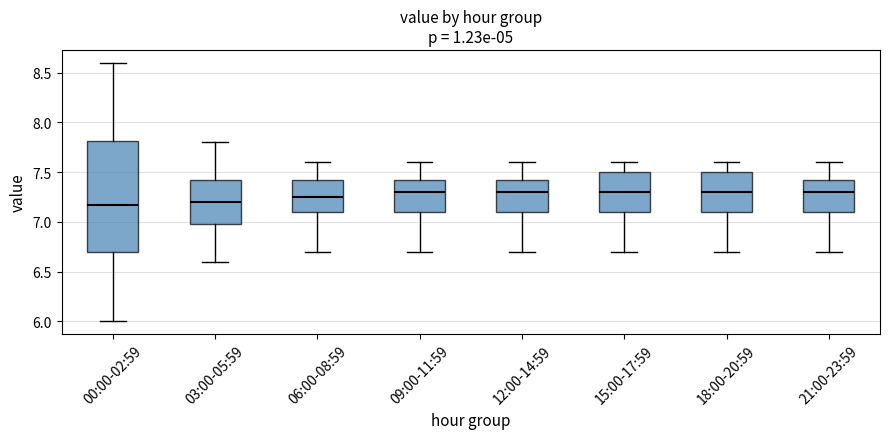

Reading left to right, read every box against the y-axis: the position of its median line, the range the box covers, and the ends of its whiskers. The values are not printed on the chart, so give them approximately, as read against the axis.

00:00-02:59: median 7.15, box 6.70 to 7.80, whiskers 6.00 to 8.60
03:00-05:59: median 7.20, box 7.00 to 7.45, whiskers 6.60 to 7.80
06:00-08:59: median 7.25, box 7.10 to 7.45, whiskers 6.70 to 7.60
09:00-11:59: median 7.30, box 7.10 to 7.45, whiskers 6.70 to 7.60
12:00-14:59: median 7.30, box 7.10 to 7.45, whiskers 6.70 to 7.60
15:00-17:59: median 7.30, box 7.10 to 7.50, whiskers 6.70 to 7.60
18:00-20:59: median 7.30, box 7.10 to 7.50, whiskers 6.70 to 7.60
21:00-23:59: median 7.30, box 7.10 to 7.45, whiskers 6.70 to 7.60